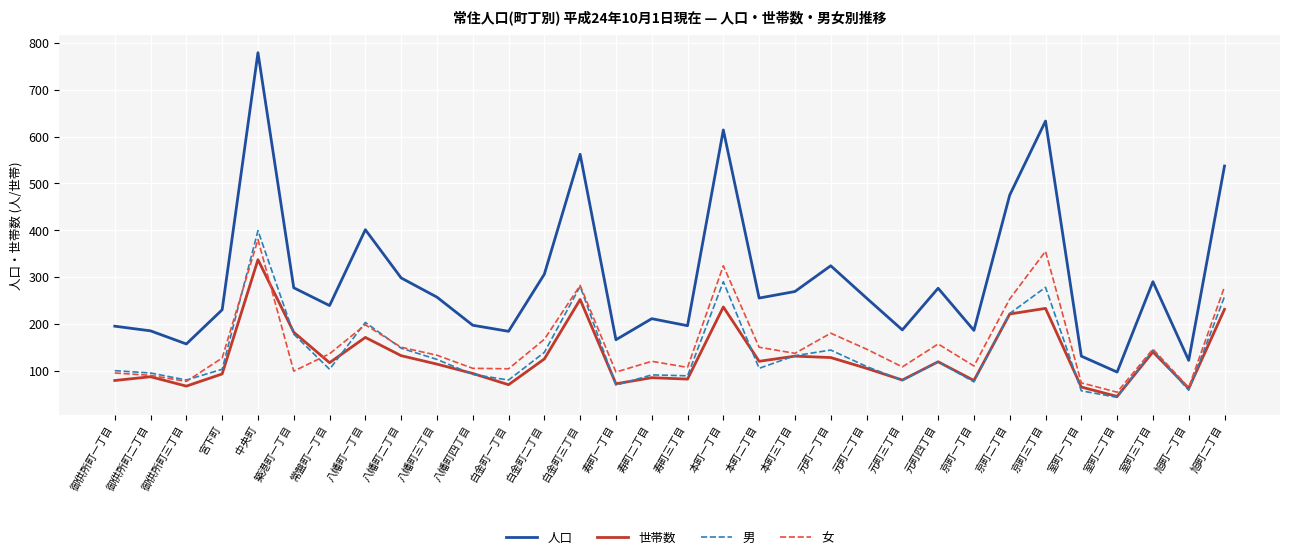

True or false: 男 has a value of 36 at 御供所町二丁目.

False